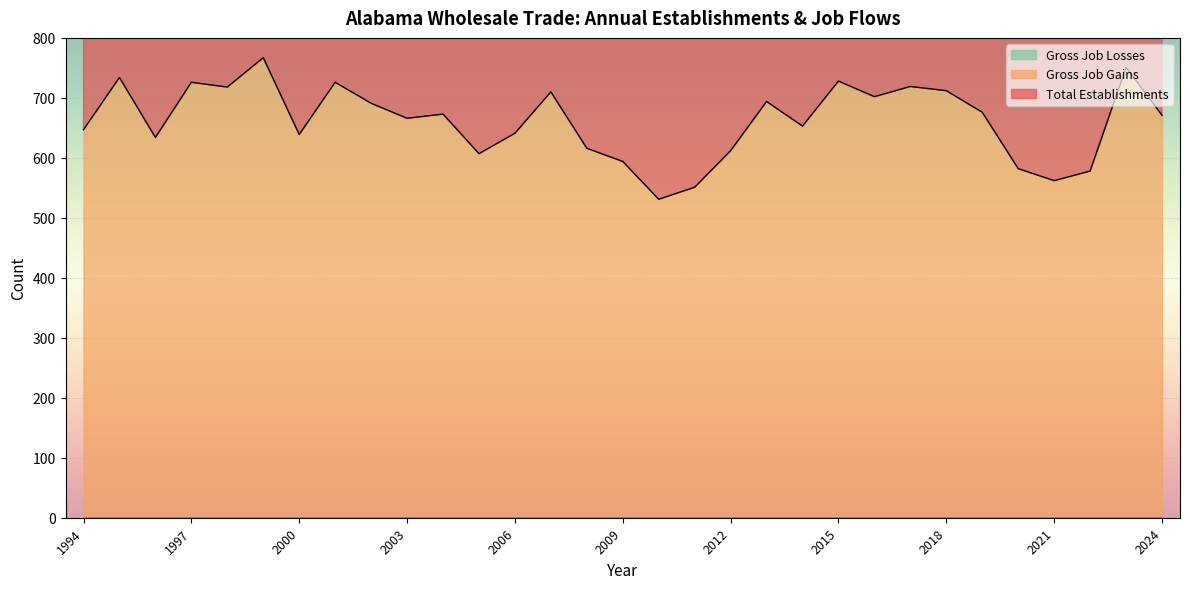

The value of Gross Job Gains at 1999 is 767. True or false?

True